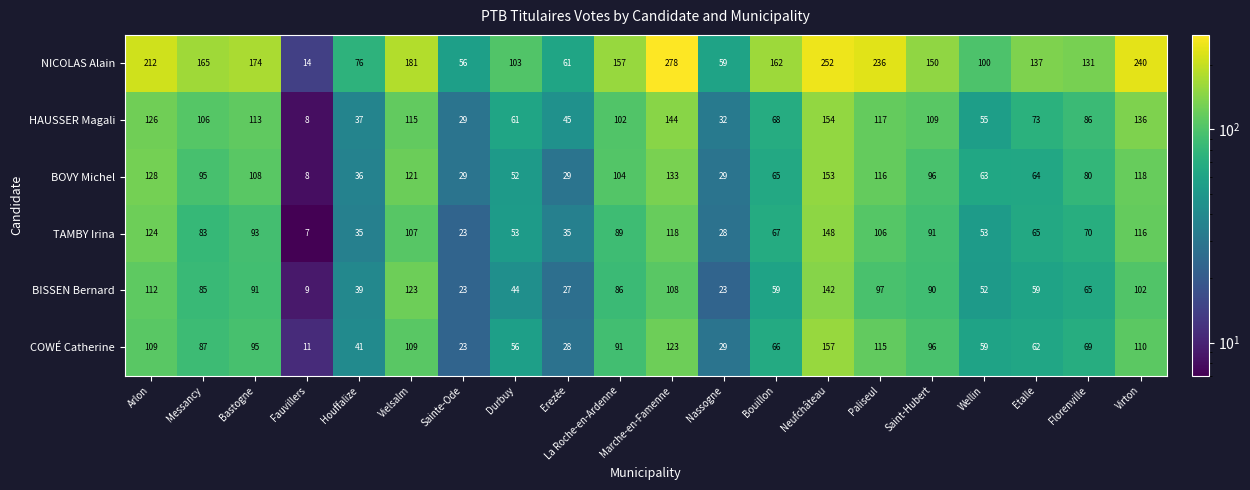

Which series changed the most between Sainte-Ode and Saint-Hubert?

NICOLAS Alain